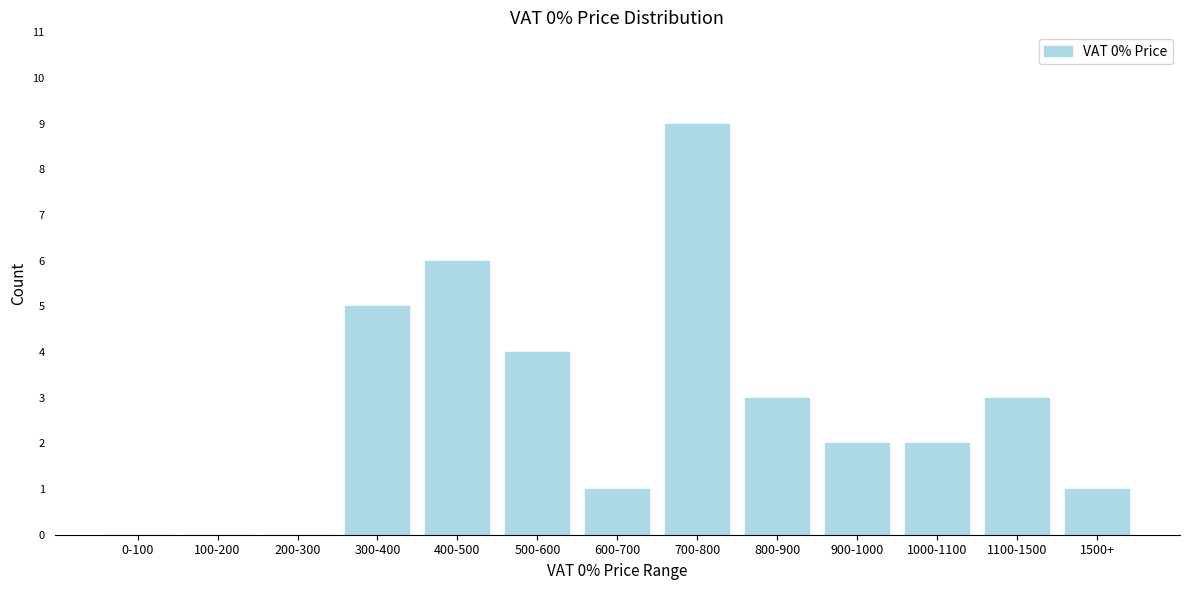

Reading left to right, extract all data points from this chart.

0-100=0	100-200=0	200-300=0	300-400=5	400-500=6	500-600=4	600-700=1	700-800=9	800-900=3	900-1000=2	1000-1100=2	1100-1500=3	1500+=1